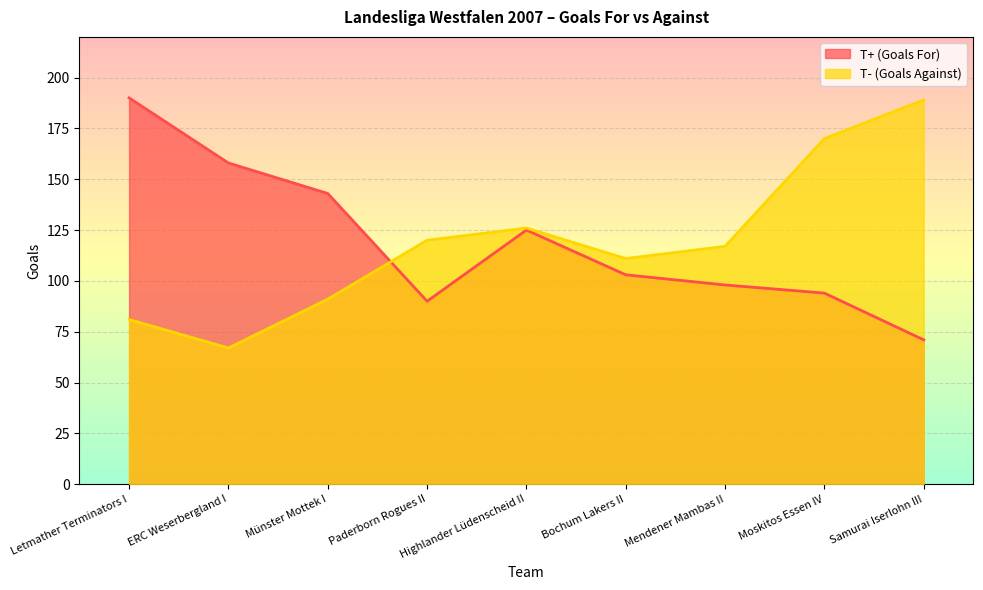

Rank the categories by T- (Goals Against) value from highest to lowest.

Samurai Iserlohn III, Moskitos Essen IV, Highlander Lüdenscheid II, Paderborn Rogues II, Mendener Mambas II, Bochum Lakers II, Münster Mottek I, Letmather Terminators I, ERC Weserbergland I